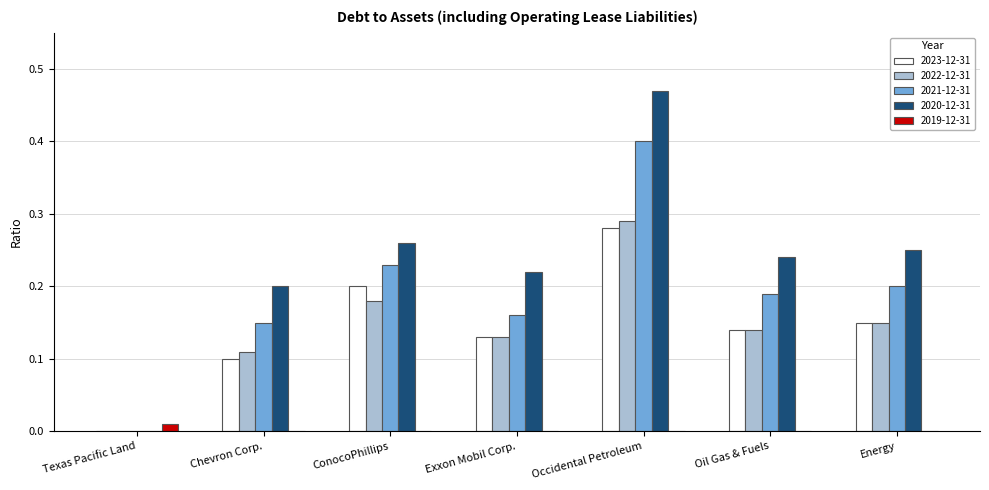

Which series changed the most between ConocoPhillips and Occidental Petroleum?

2020-12-31